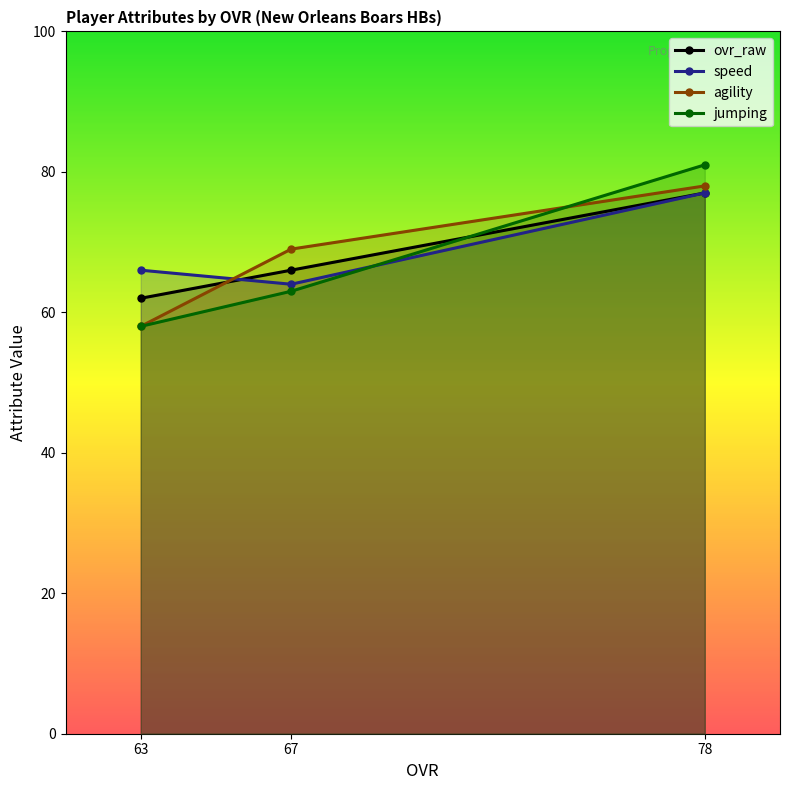

What is the highest value of the speed series?

77